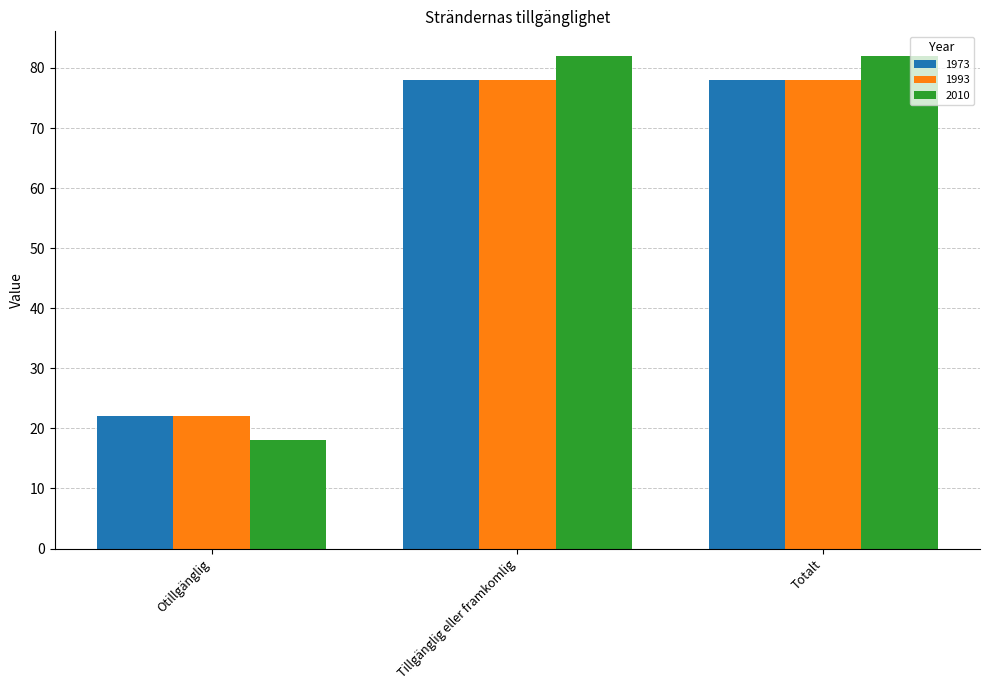

What are all the series names shown in the legend?

1973, 1993, 2010